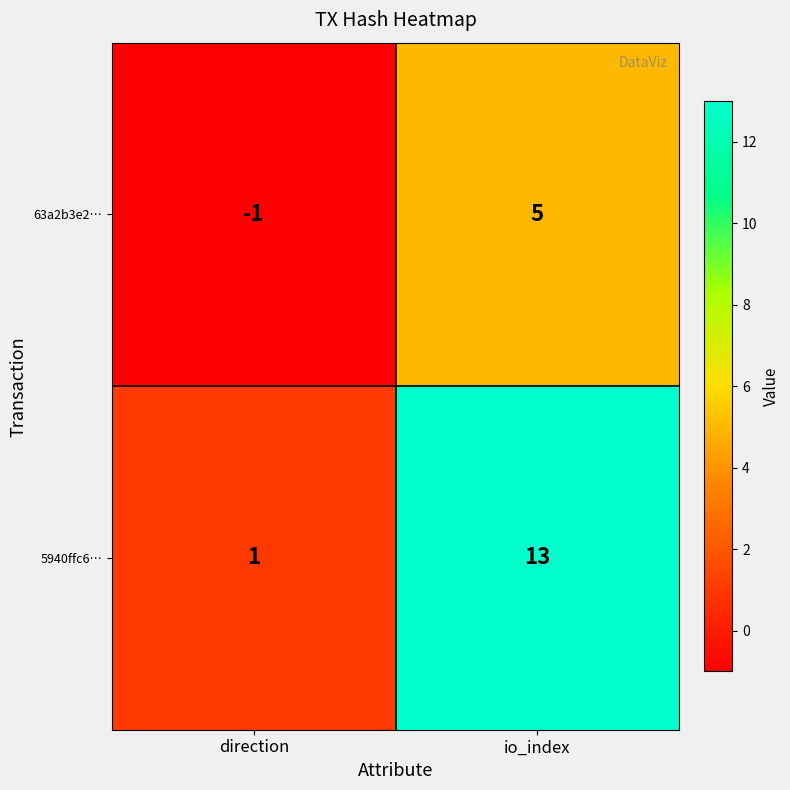

What is the difference between the maximum and minimum values in the 5940ffc6… series?

12